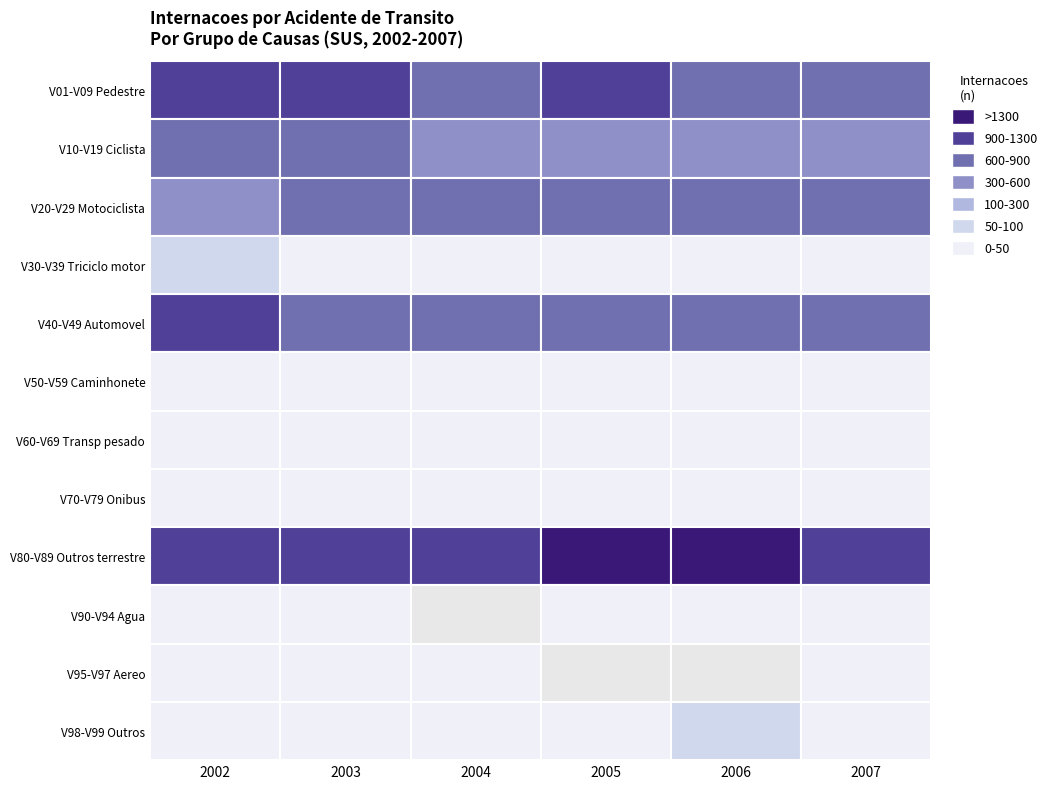

The V01-V09 Pedestre series shows 1071 at 0. True or false?

True